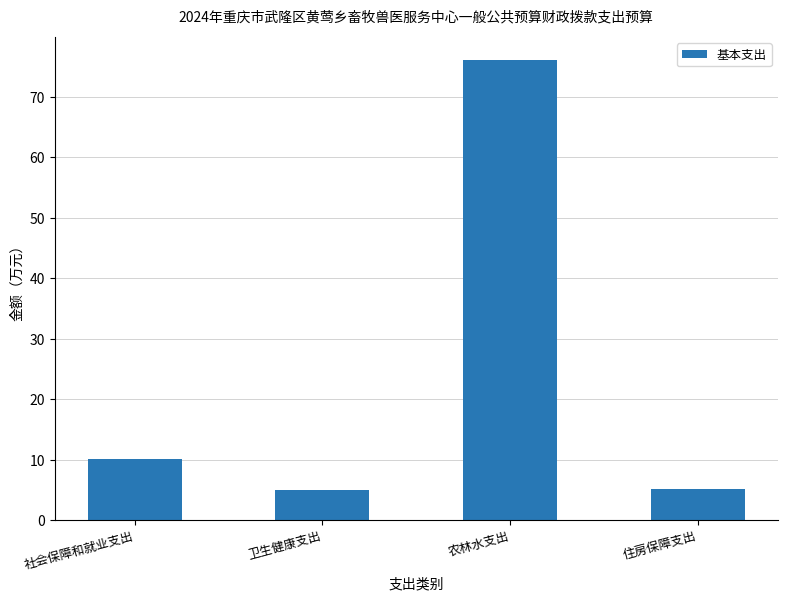

The chart shows a value of 3.9 at 社会保障和就业支出. True or false?

False